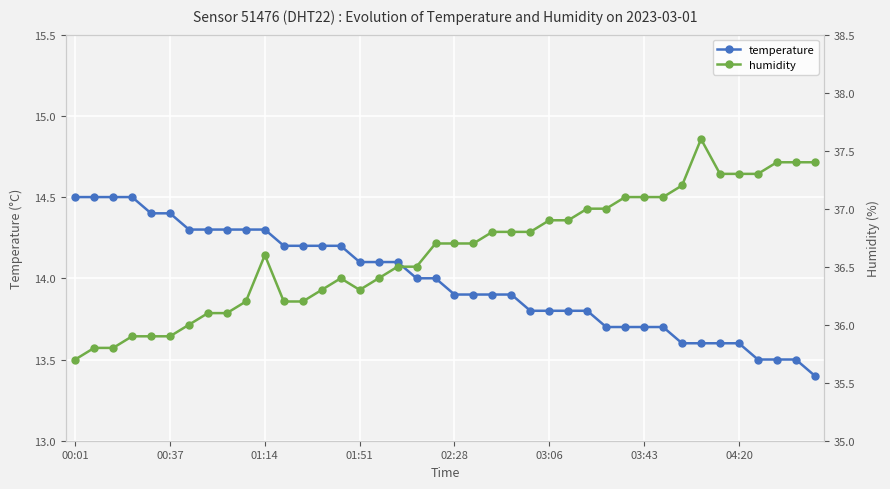

What is the highest value of the temperature series?

14.5